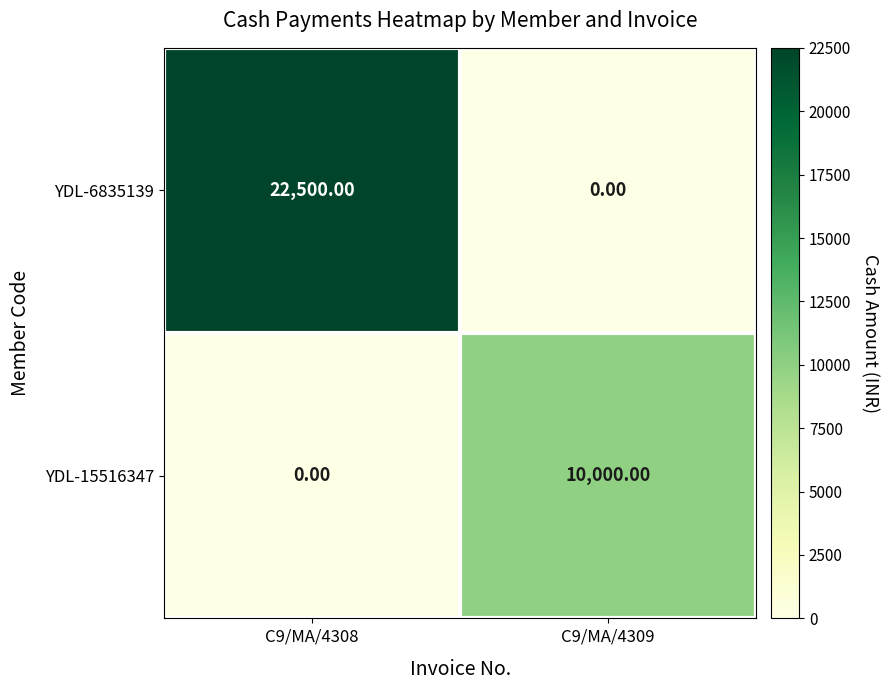

What is the greatest value displayed?

22500